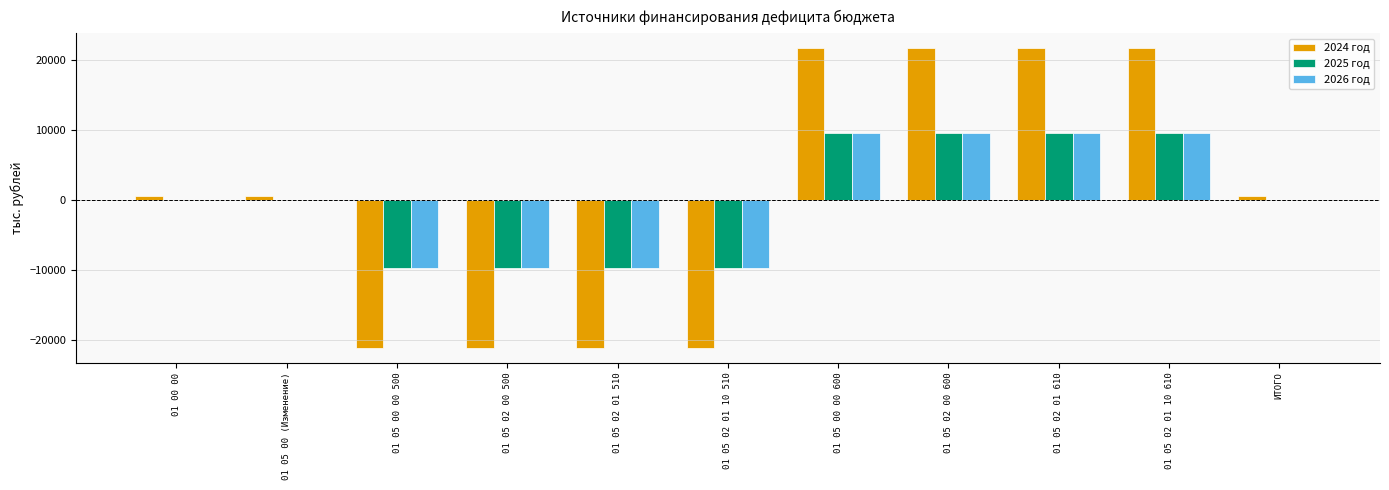

The value of 2025 год at 01 05 02 00 600 is 9623.7. True or false?

True